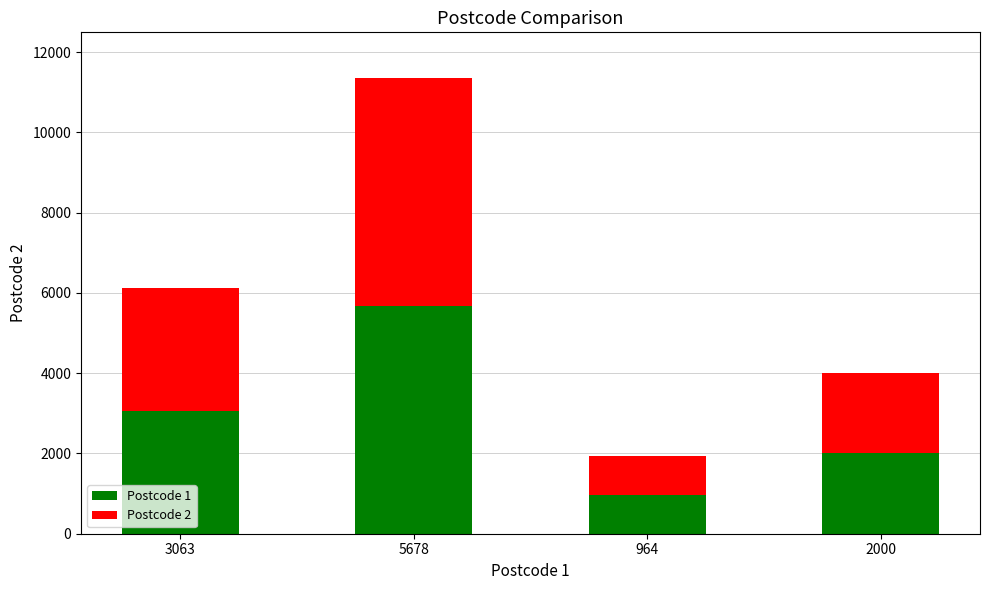

At which label is Postcode 1 closest to 3321?

3063